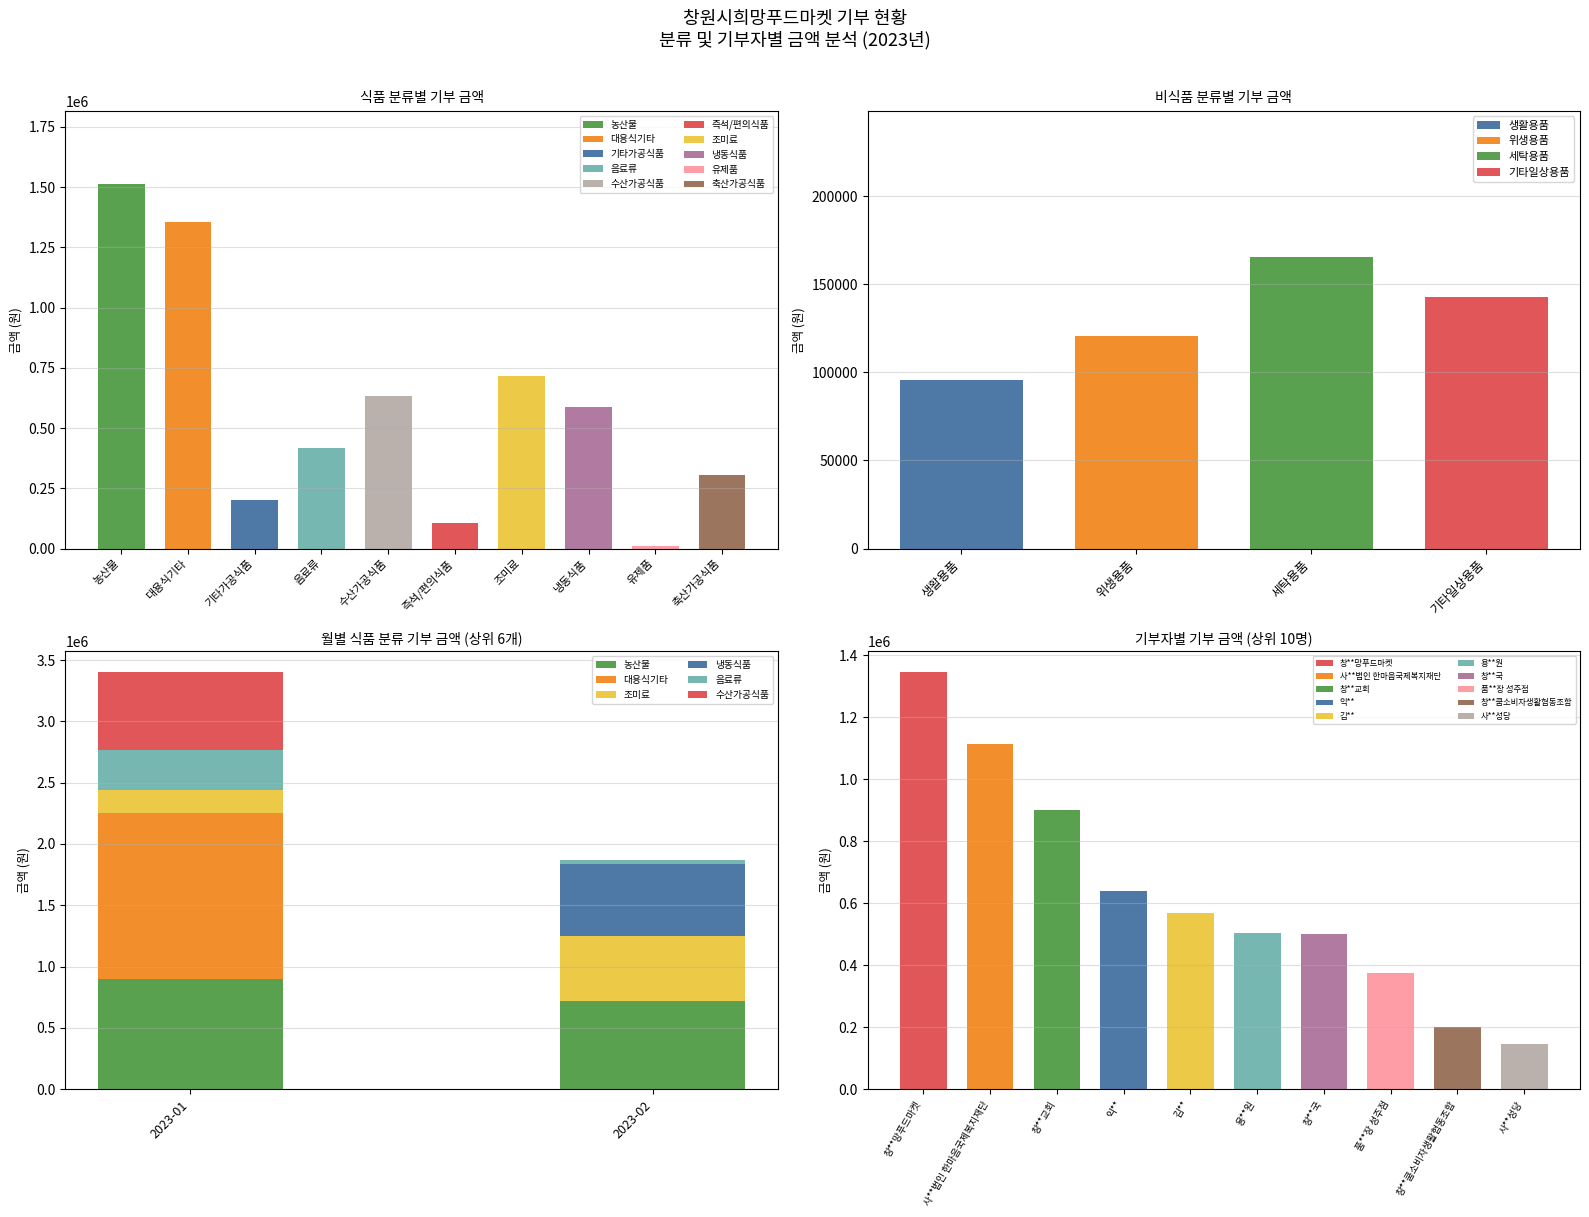

Count the 농산물 values in the range 720000 to 894410.

2